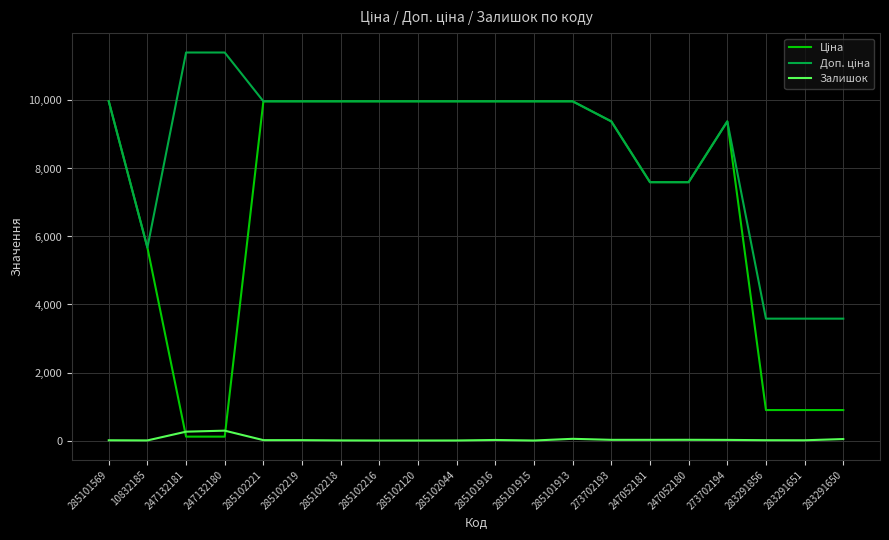

What is the maximum value for Залишок?

290.0